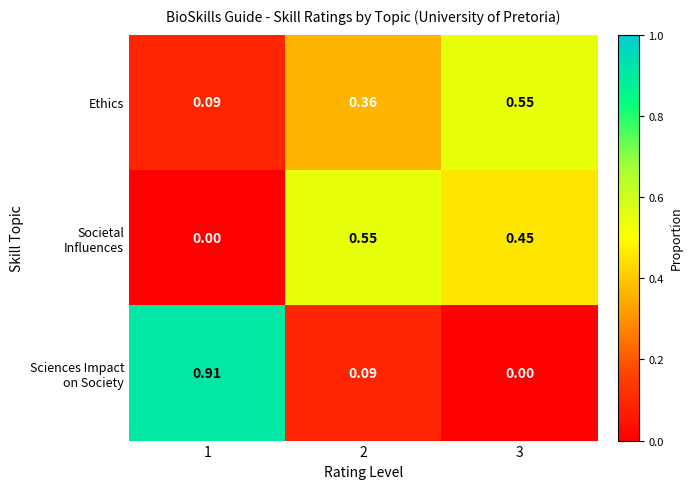

Which series changed the most between 2 and 3?

Ethics